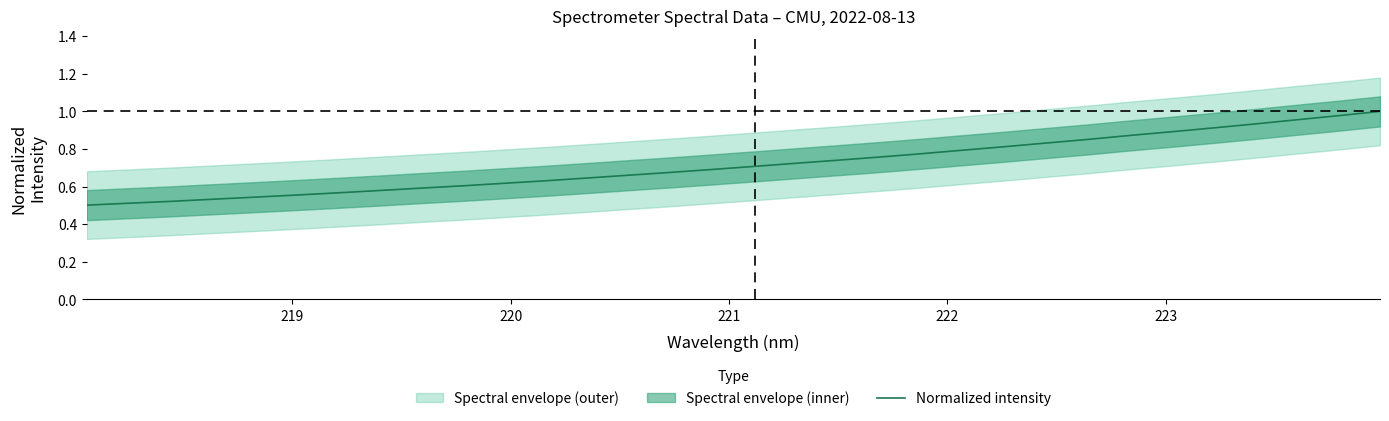

Does the chart display data point markers on the line(s)?

No